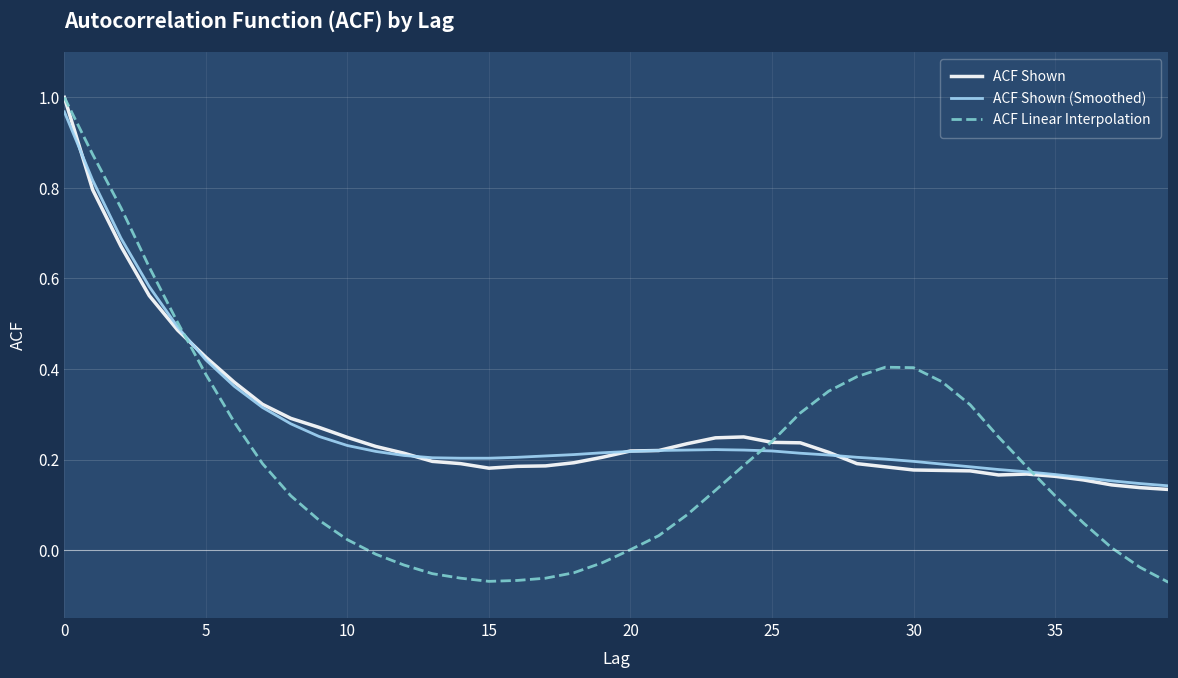

Which series has the largest range (max minus min)?

ACF Linear Interpolation